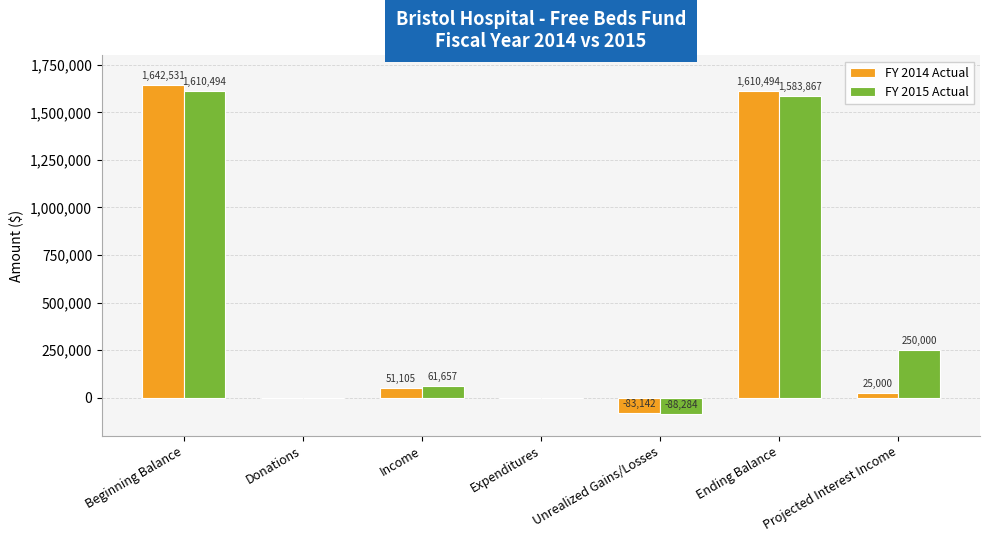

Count the number of categories in the chart.

7